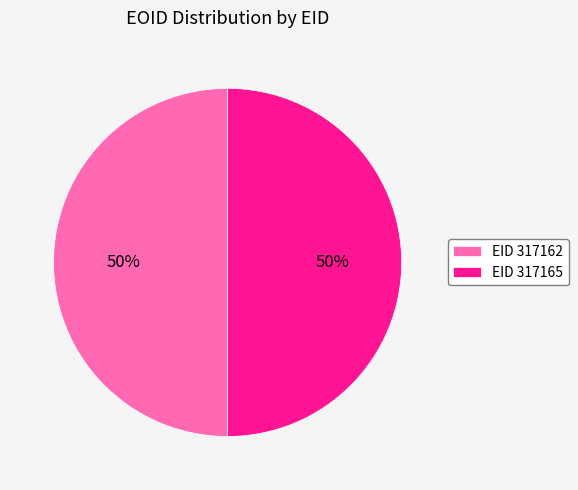

What is the ratio of the value at EID 317165 to the value at EID 317162?

1.0